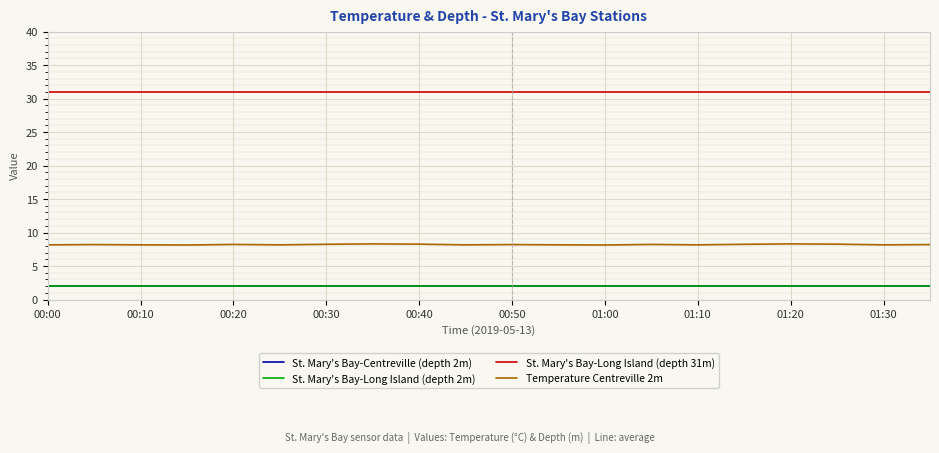

Which series has the widest spread of values?

Temperature Centreville 2m